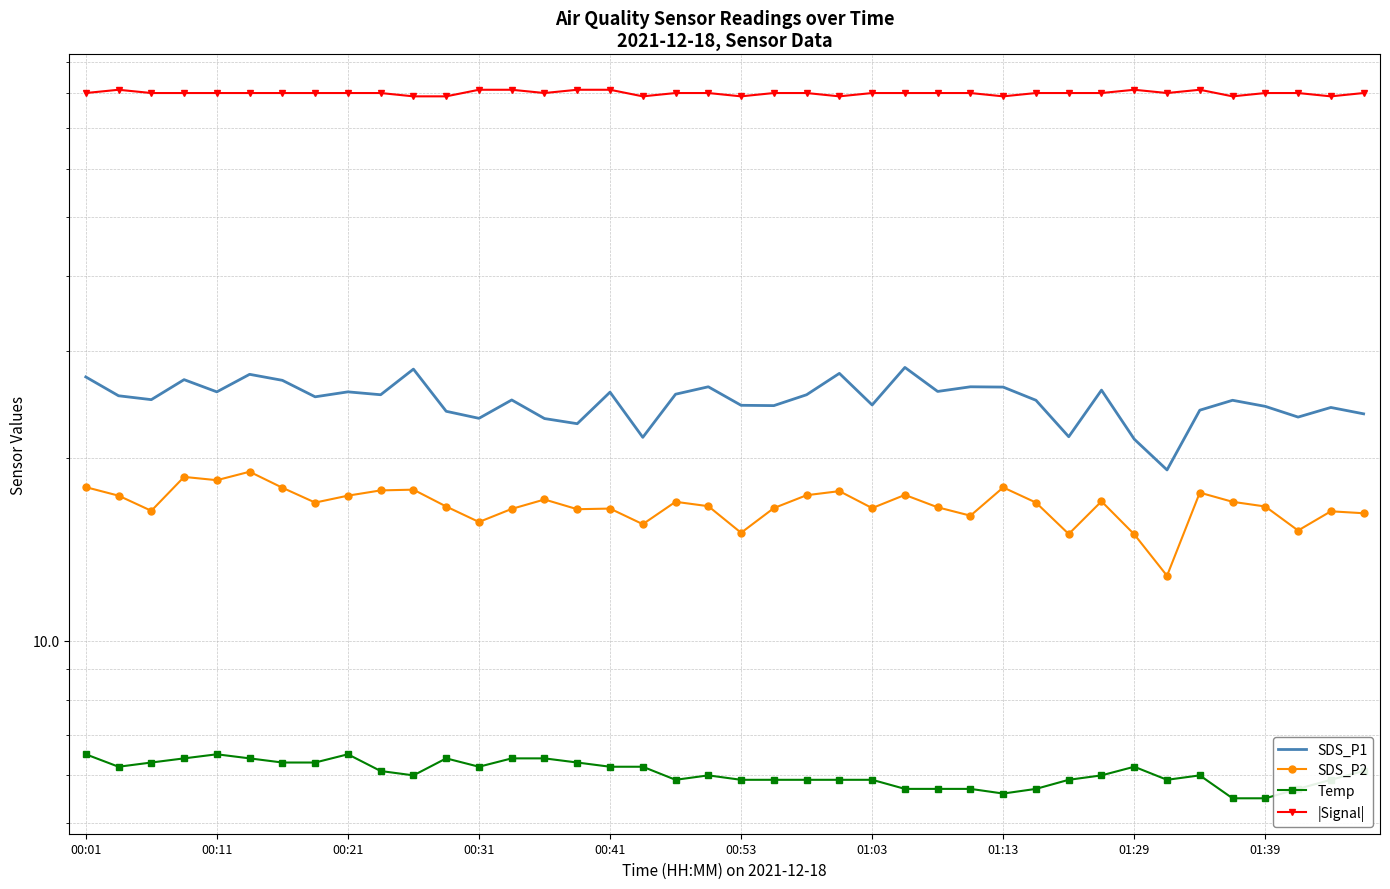

True or false: SDS_P1 and Temp cross at least once.

False